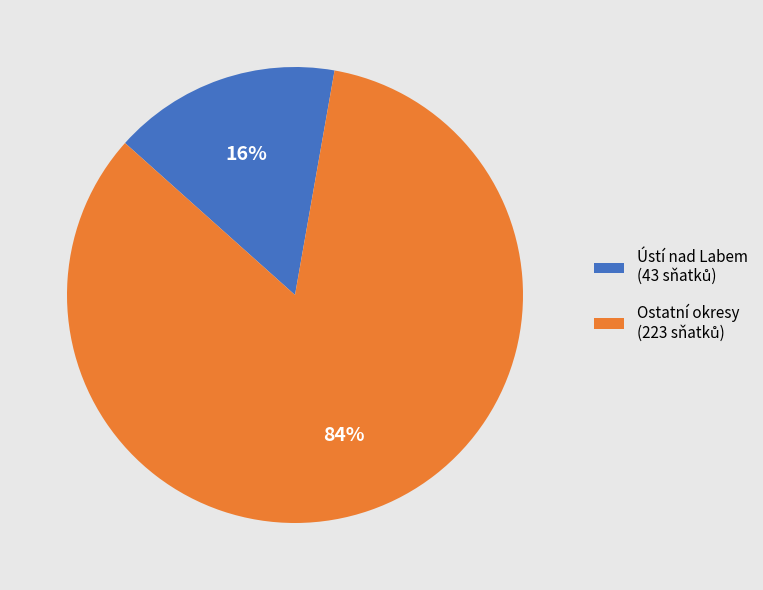

Does any single category account for the majority?

Yes